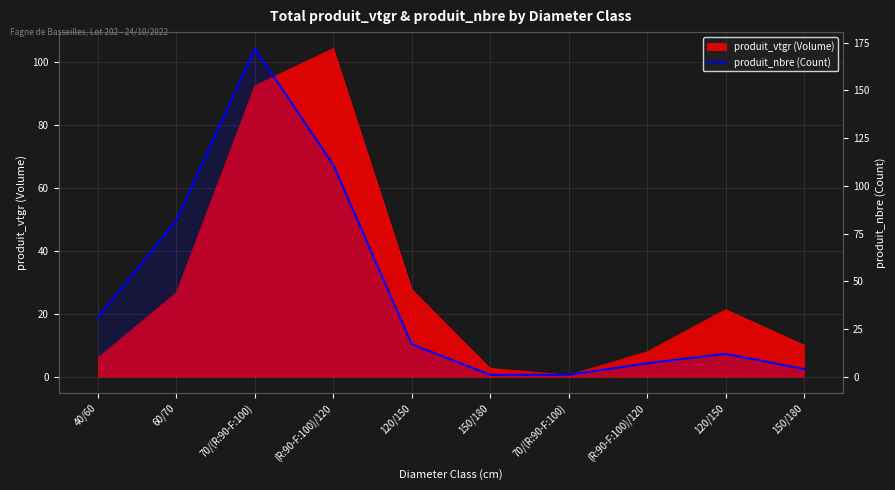

Is it true that the value at 150/180 is 4?

True